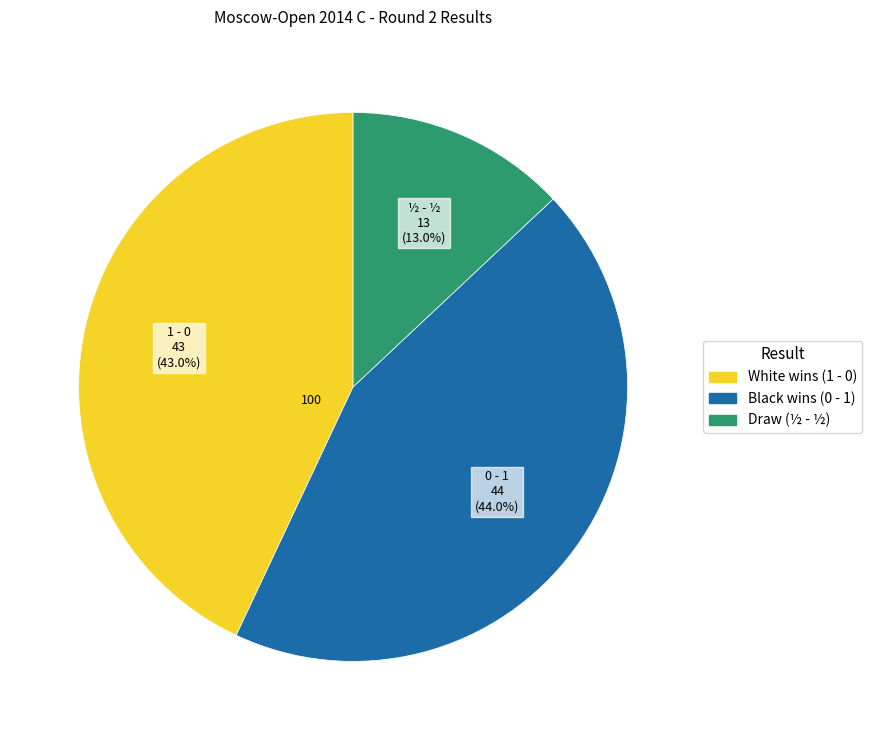

Which category has the biggest portion of the pie?

0 - 1